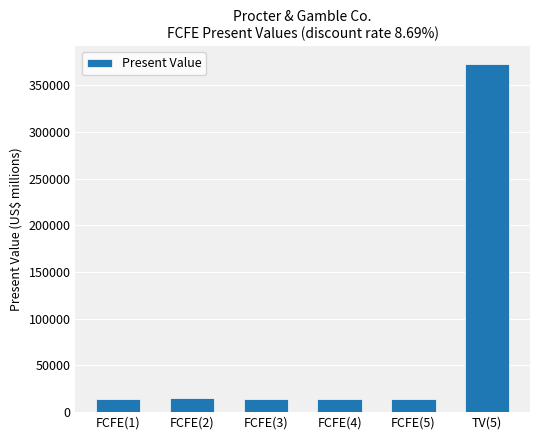

What is the smallest value displayed?

13796